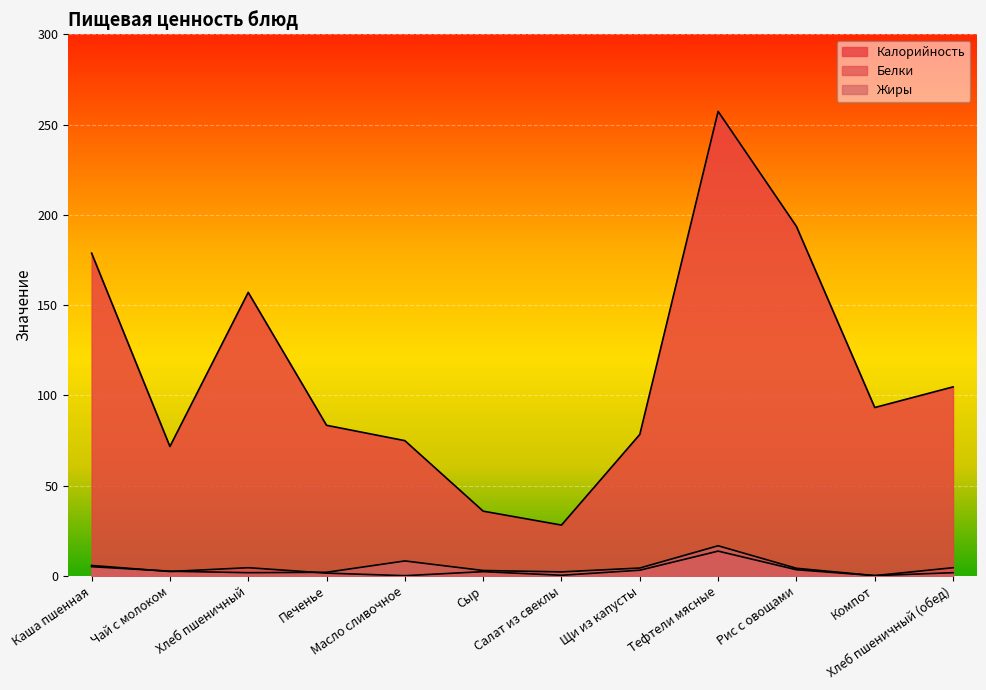

What is the value of the Белки point at the 9th from the left?

13.7